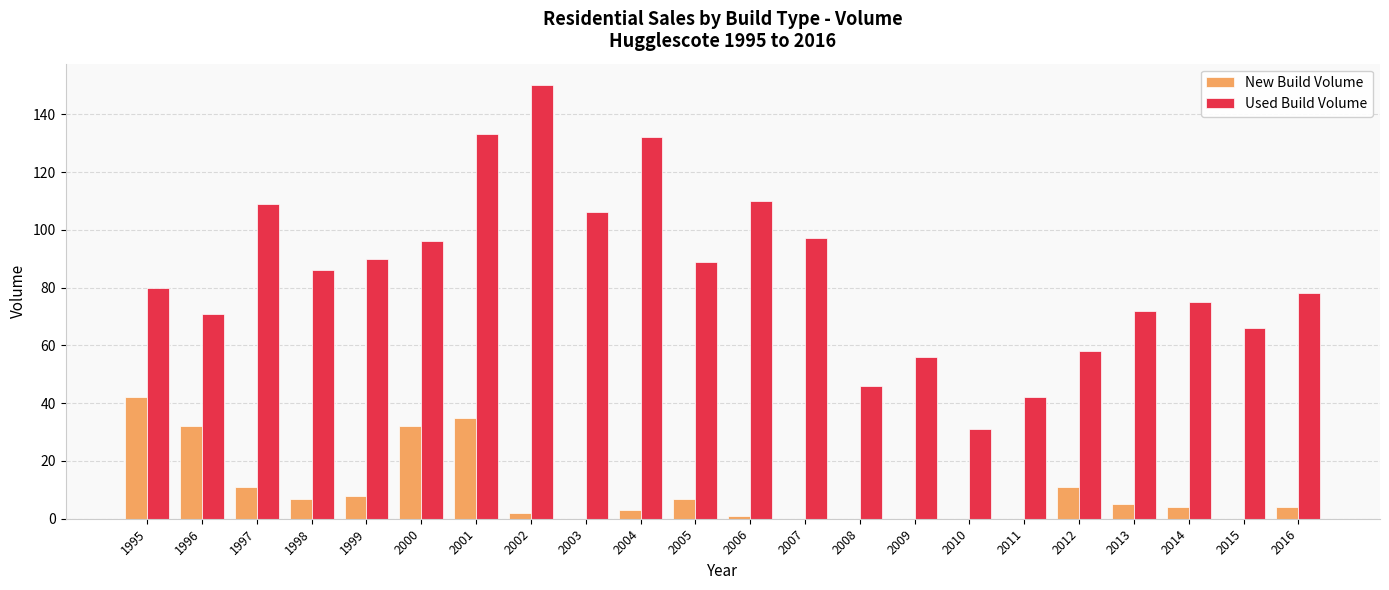

At which category is the sum across all series the highest?

2001